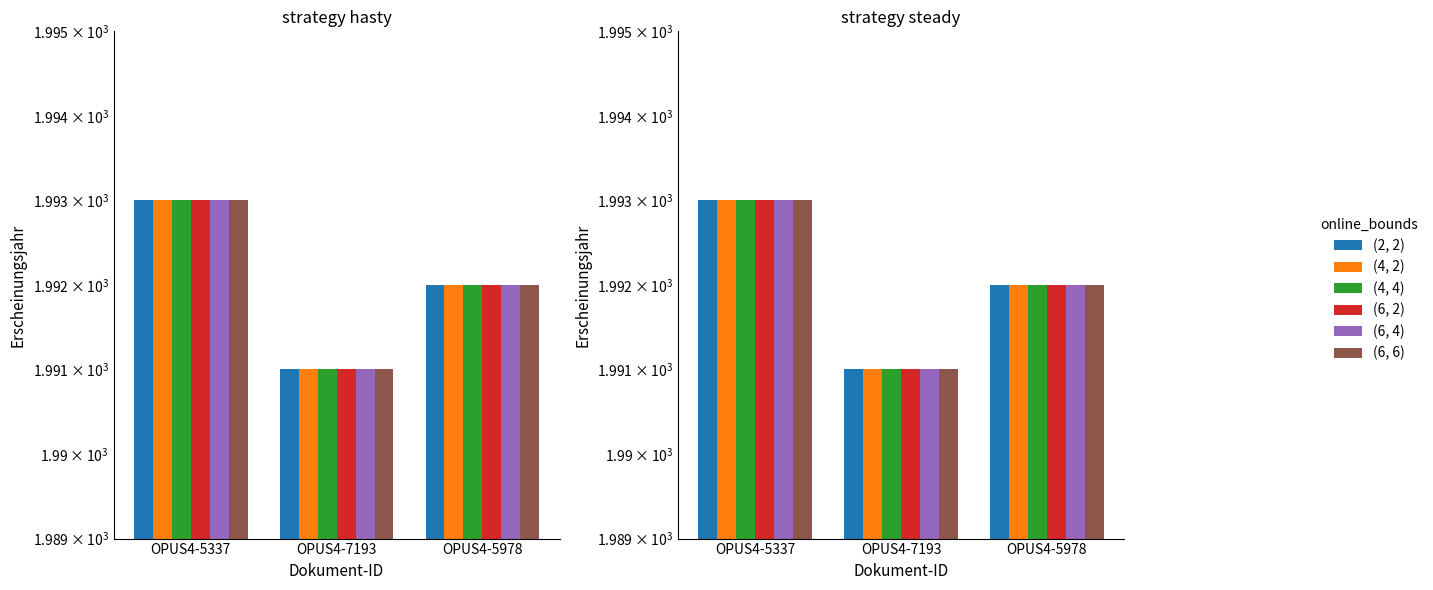

The value of (2, 2) at OPUS4-5978 is 472. True or false?

False